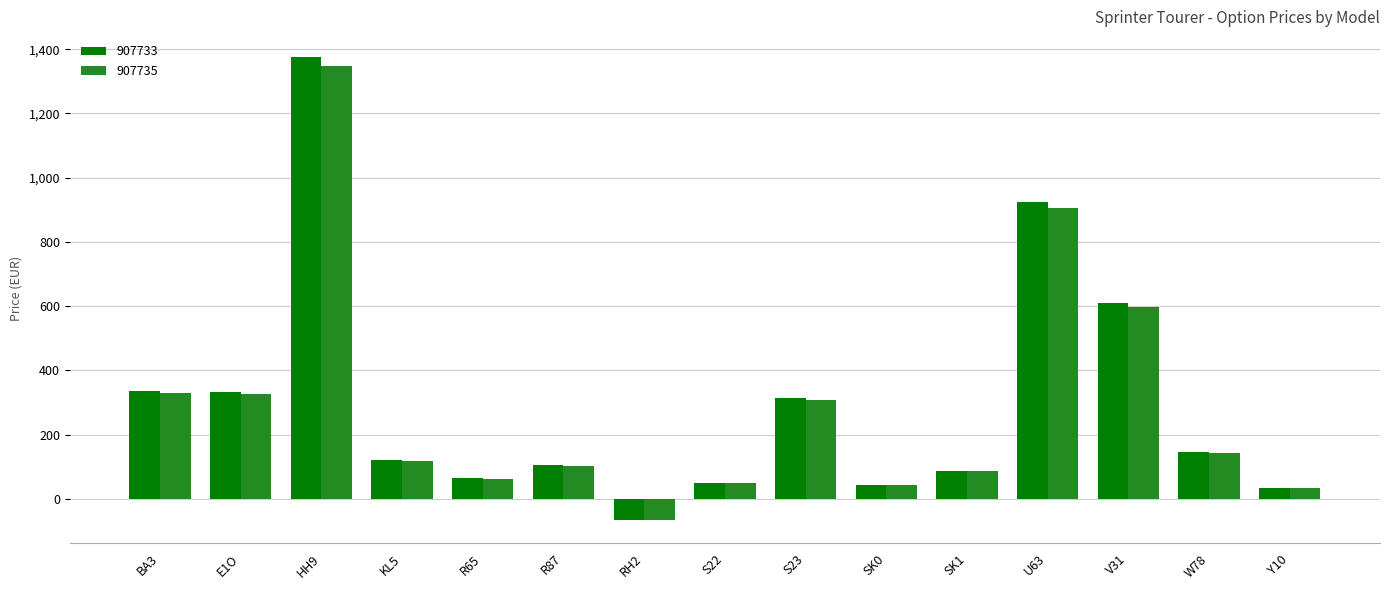

What is the difference between the second highest and second lowest values in the 907733 series?

890.8